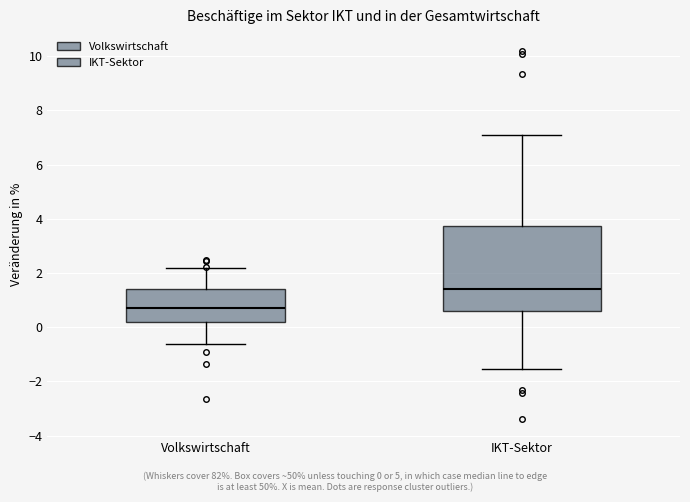

Comparing the boxes themselves (not the whiskers), which one is the tallest?

IKT-Sektor